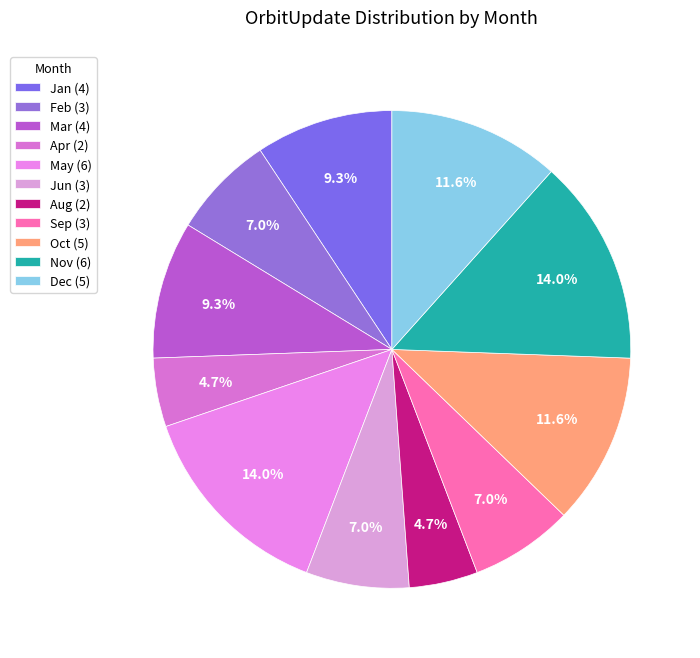

How many slices are in this pie chart?

11